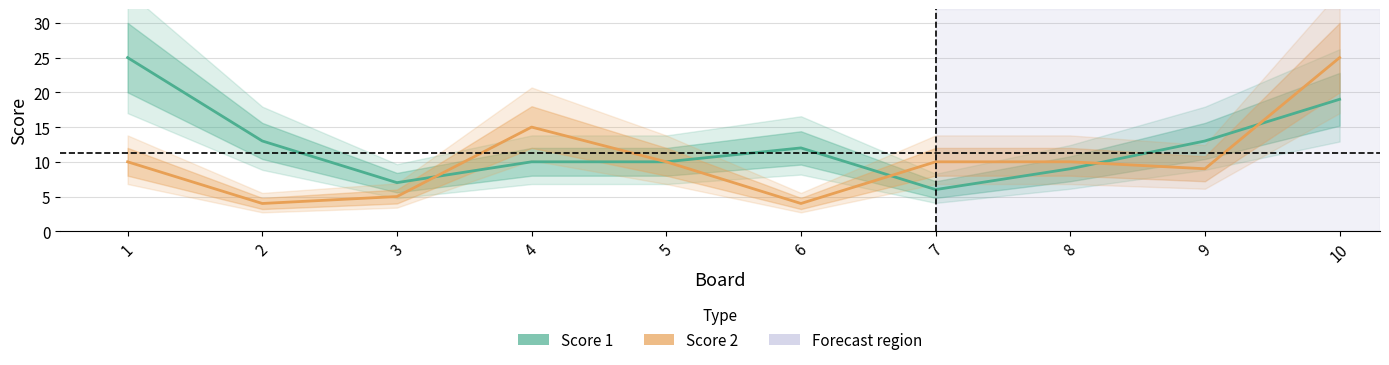

The value of Score 1 at 5 is 14. True or false?

False